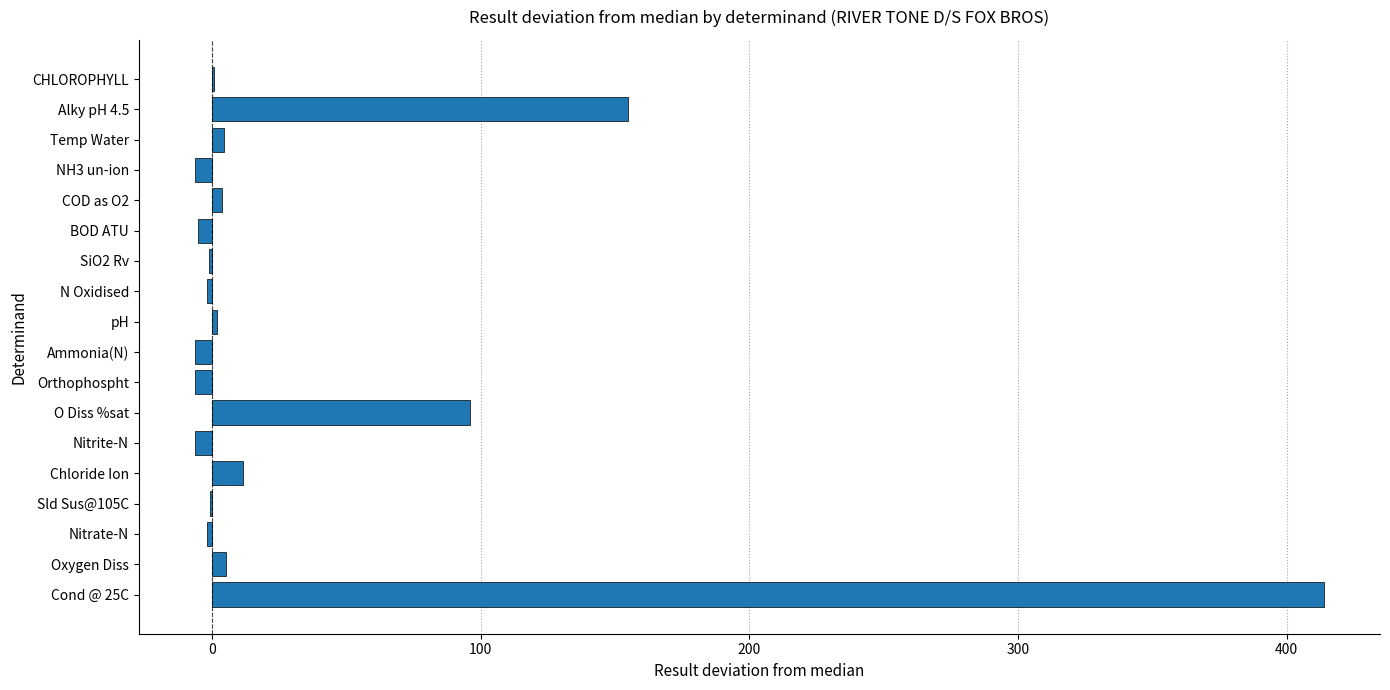

What is the greatest value displayed?

413.8